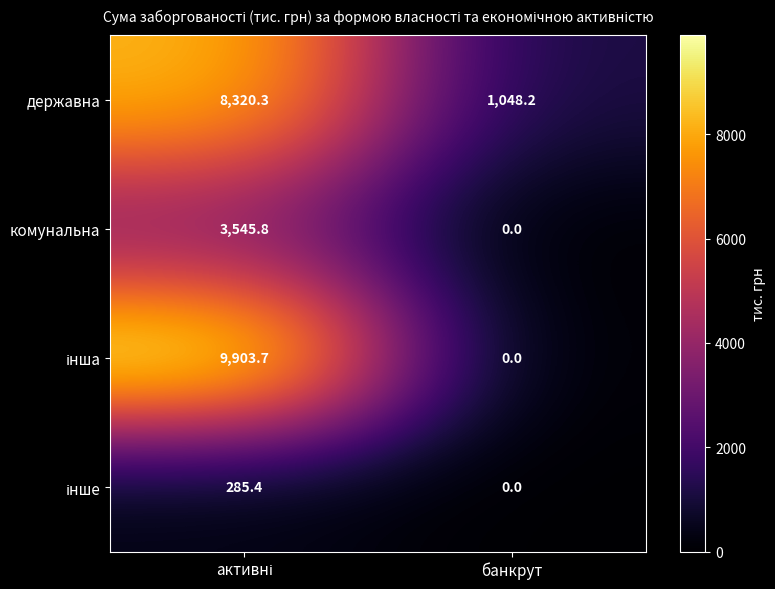

What is the sum of all комунальна values?

3545.8